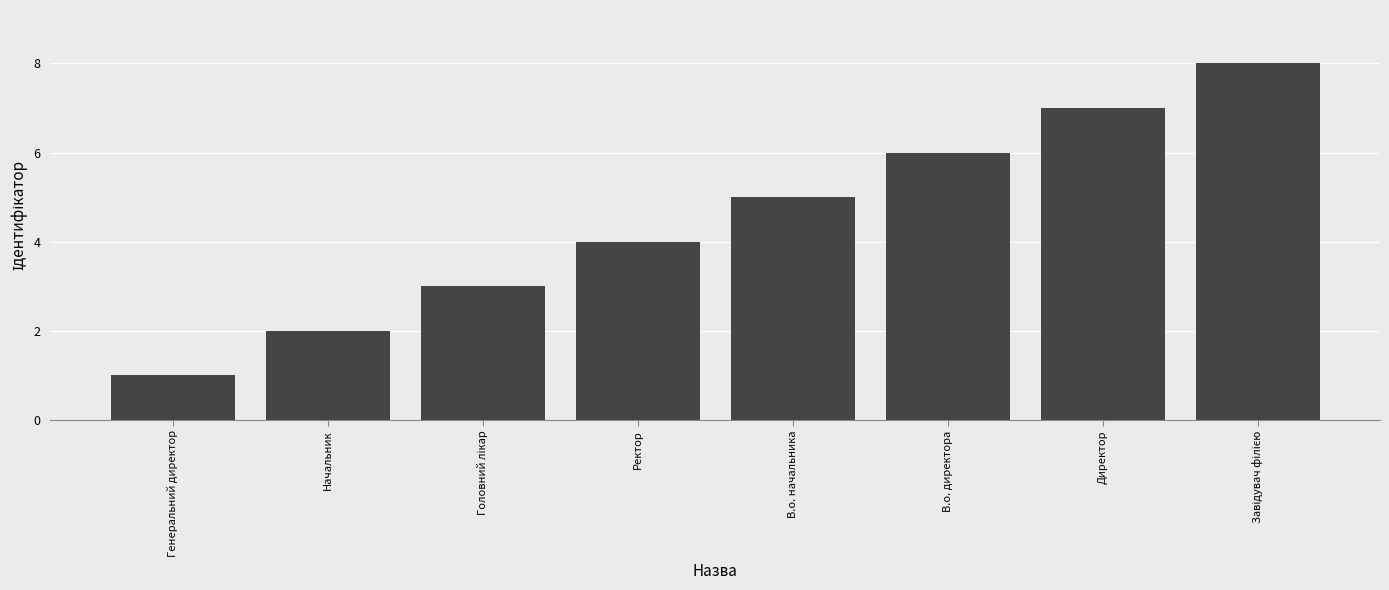

What value does the data have at Директор?

7